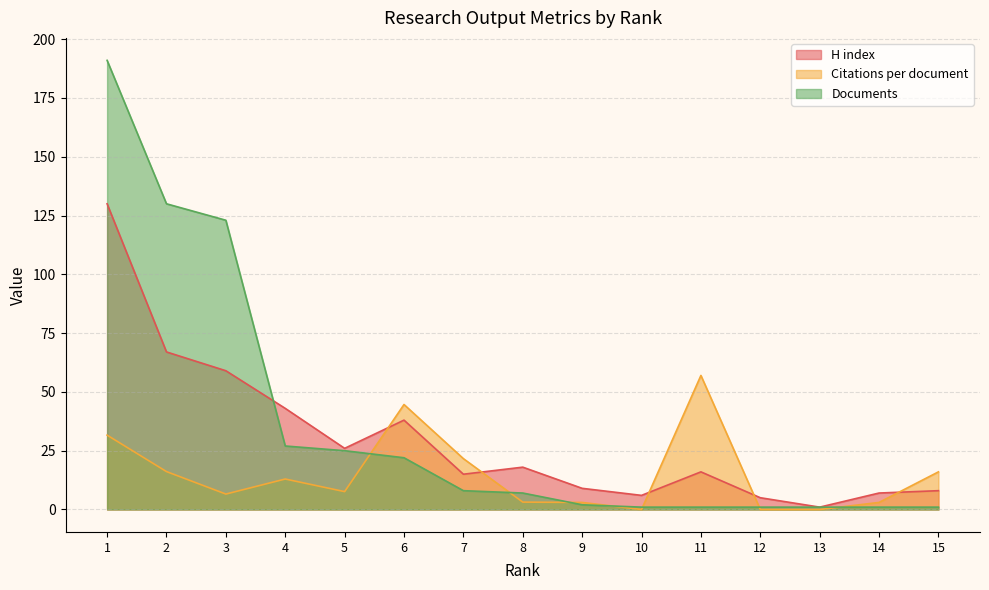

Is the value of Documents at 8 greater than the value of Citations per document at 15?

No